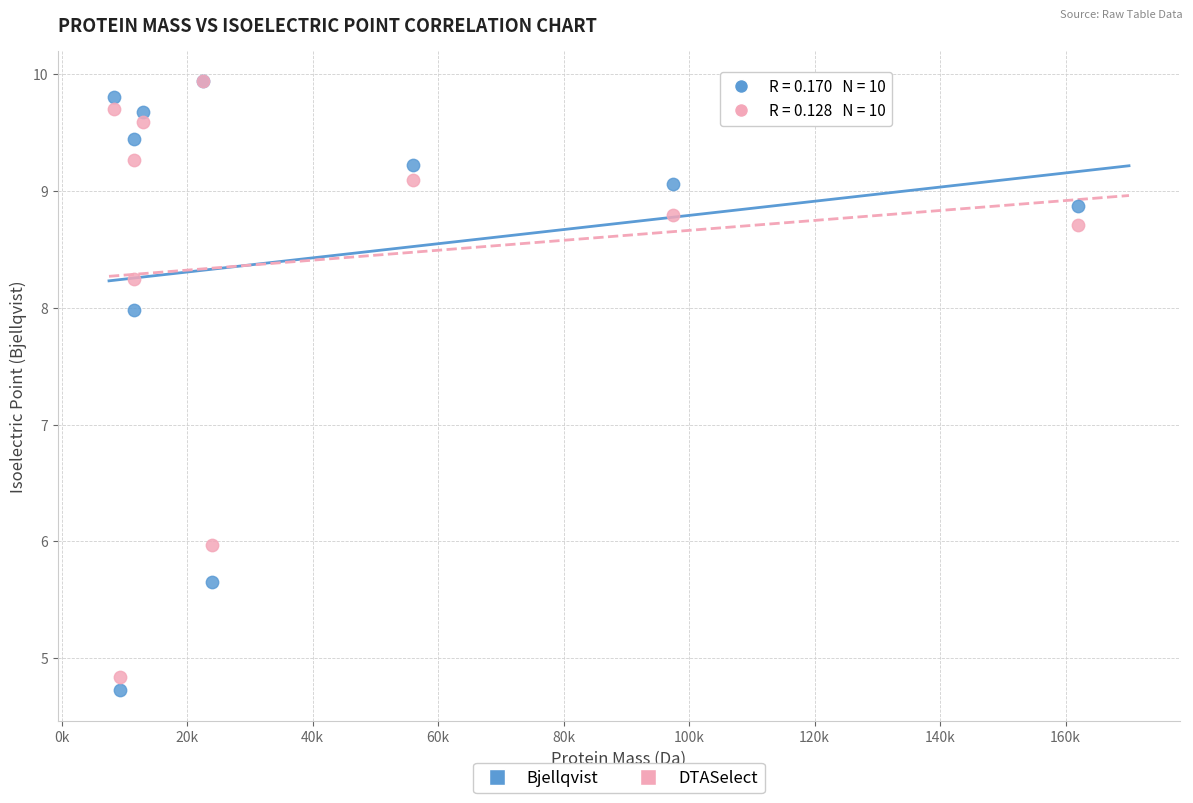

What are all the series names shown in the legend?

Bjellqvist, DTASelect